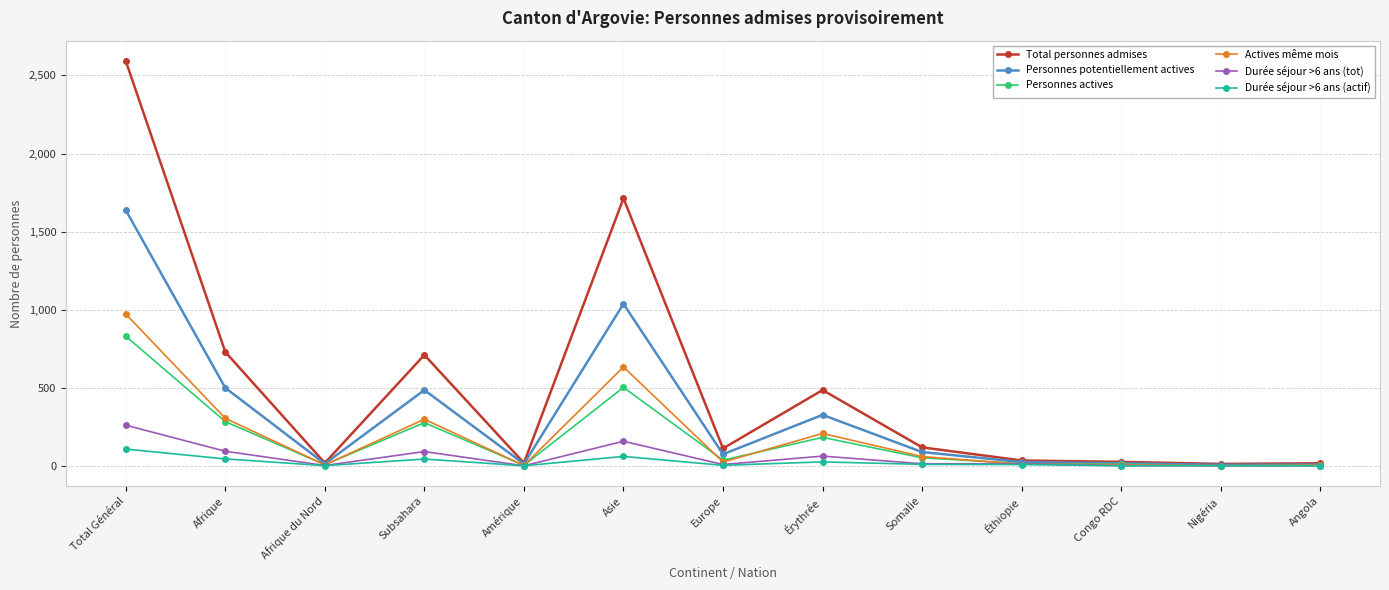

At which category does the chart reach its peak across all series?

Total Général